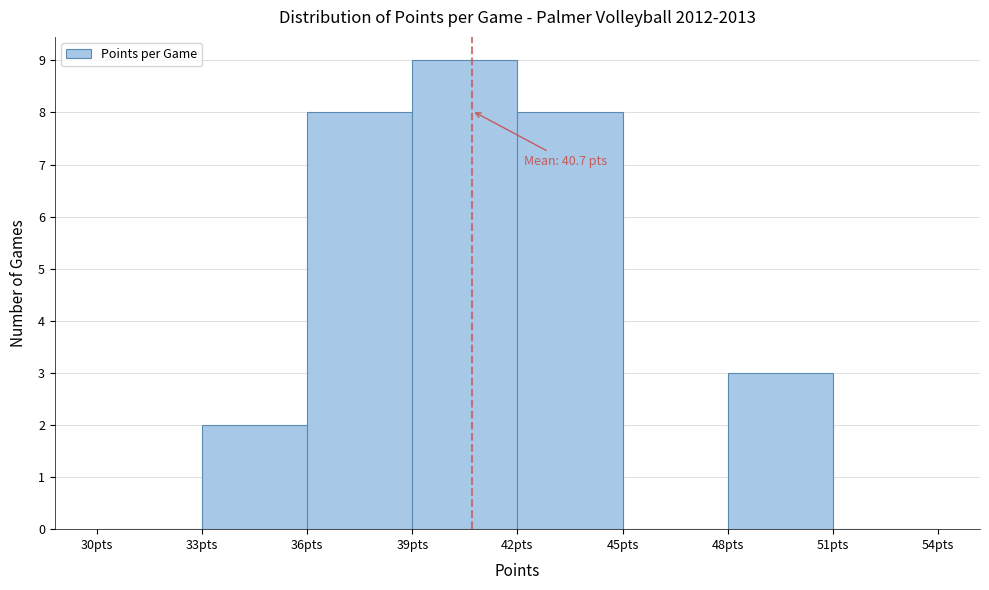

Over which range of the x-axis is the bar tallest?

39 to 42